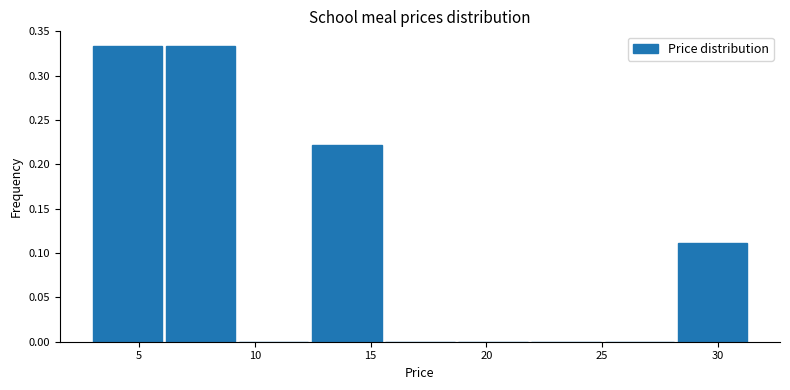

Reading left to right, transcribe this chart: for each bar, give the range it covers on the x-axis and its height. Neither the bar edges nor the heights are printed on the chart, so give them approximately, as read against the axes.

3.0 to 6.0: 0.335
6.0 to 9.0: 0.335
9.0 to 12.5: 0
12.5 to 15.5: 0.220
15.5 to 18.5: 0
18.5 to 22.0: 0
22.0 to 25.0: 0
25.0 to 28.0: 0
28.0 to 31.5: 0.110